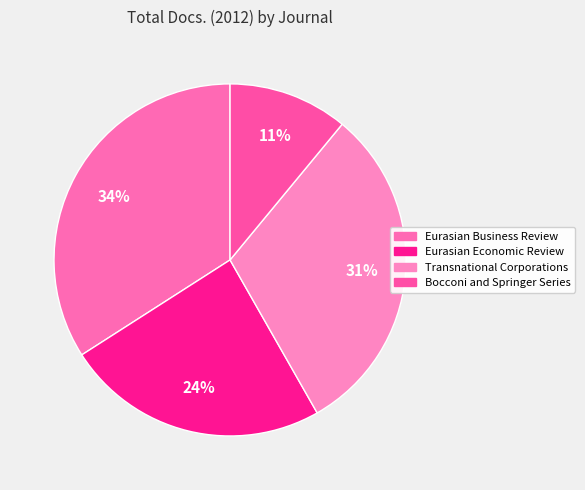

How many segments does this pie chart have?

4